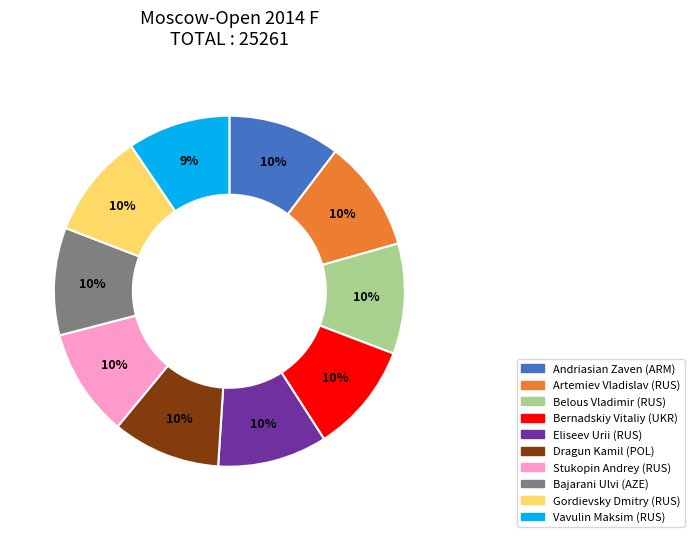

Approximately how many times larger is the value at Andriasian Zaven (ARM) compared to Artemiev Vladislav (RUS)?

1.0